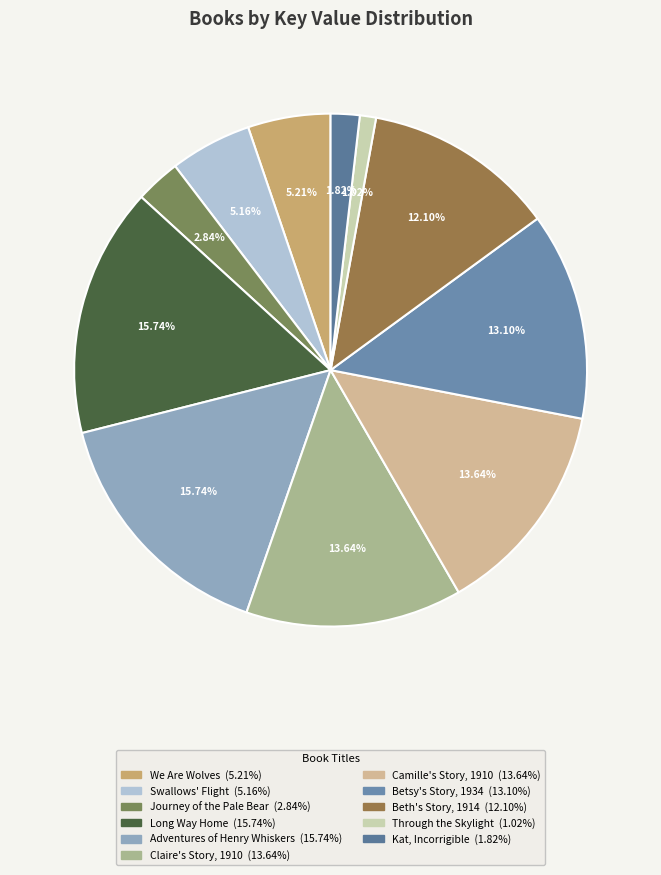

What is the ratio of the value at Through the Skylight to the value at Claire's Story, 1910?

0.1